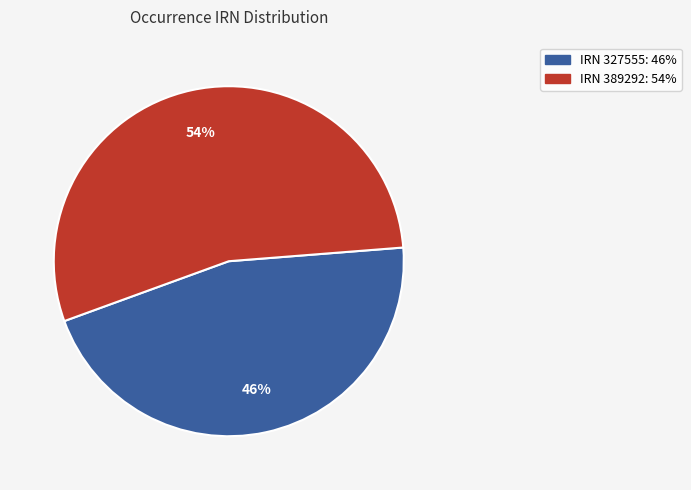

How many slices are in this pie chart?

2